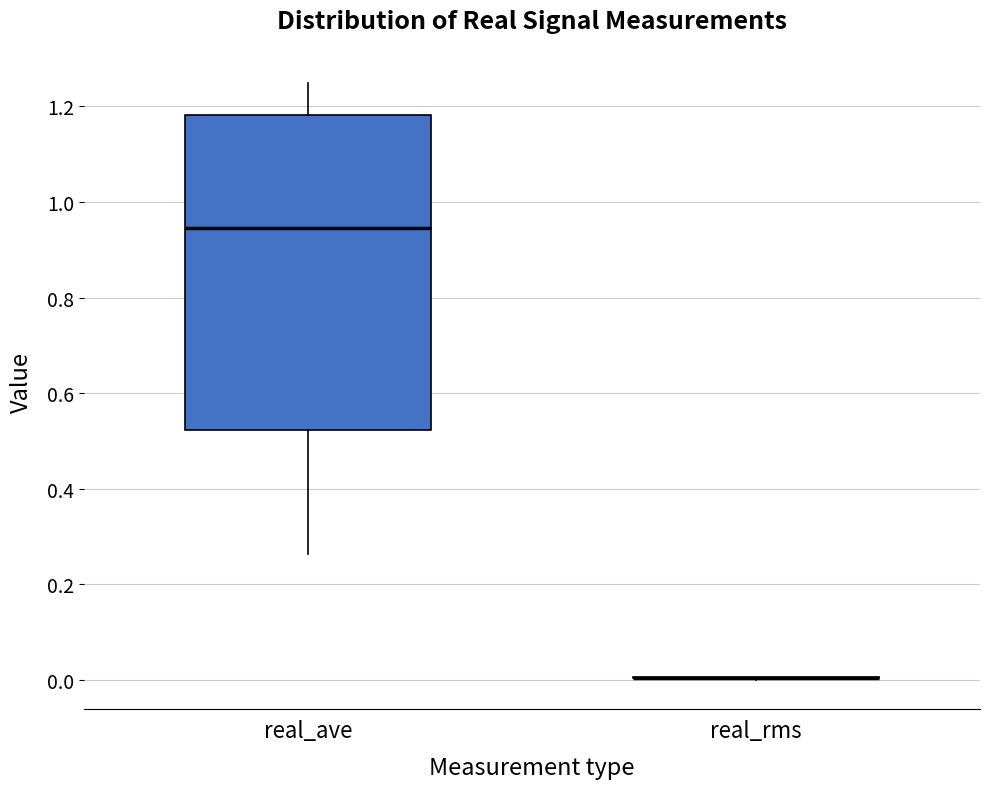

Reading left to right, read every box against the y-axis: the position of its median line, the range the box covers, and the ends of its whiskers. The values are not printed on the chart, so give them approximately, as read against the axis.

real_ave: median 0.94, box 0.52 to 1.18, whiskers 0.26 to 1.24
real_rms: box collapsed to a line at 0.00, whiskers 0.00 to 0.00